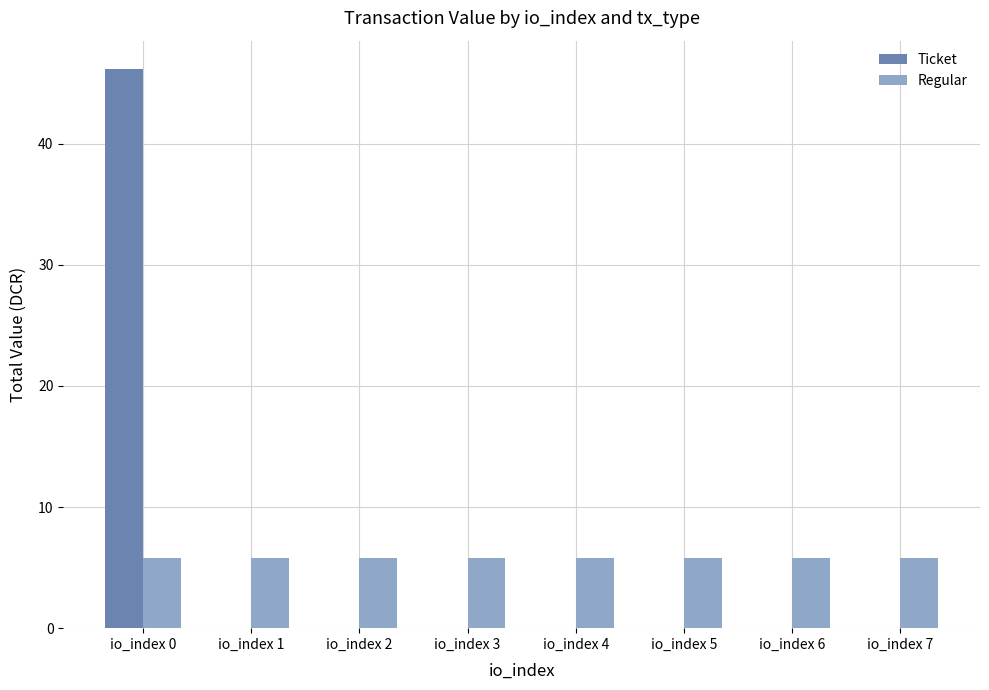

What is the spread (max minus min) of values at io_index 3?

5.8